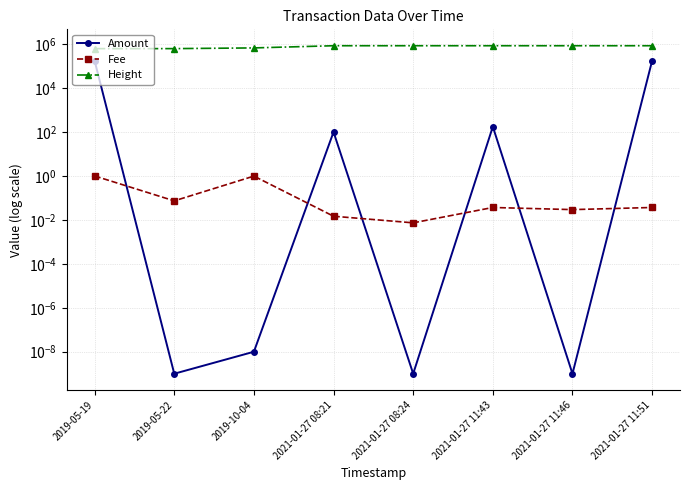

What value does the Fee series have at 2019-10-04?

1.0